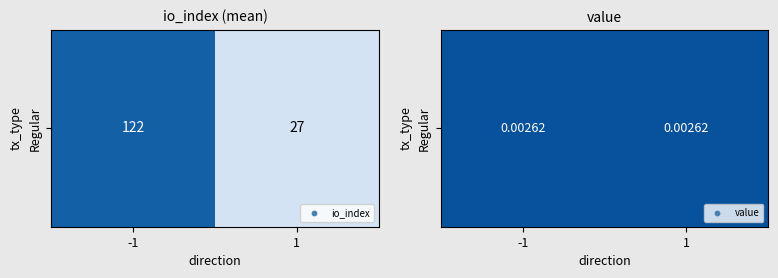

List the labels in order of value, smallest first.

1, Regular